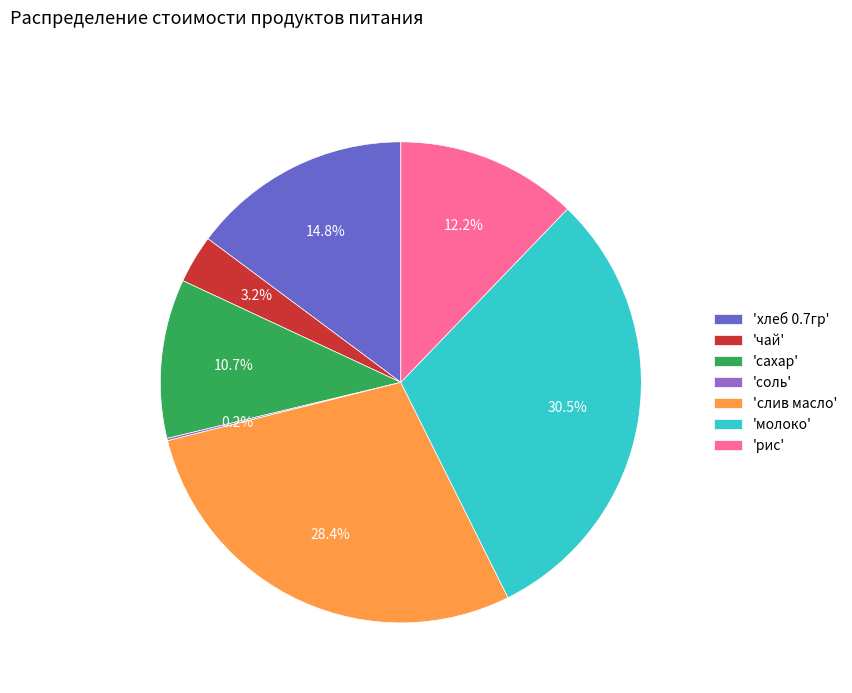

Between 'молоко' and 'слив масло', which is larger?

'молоко'